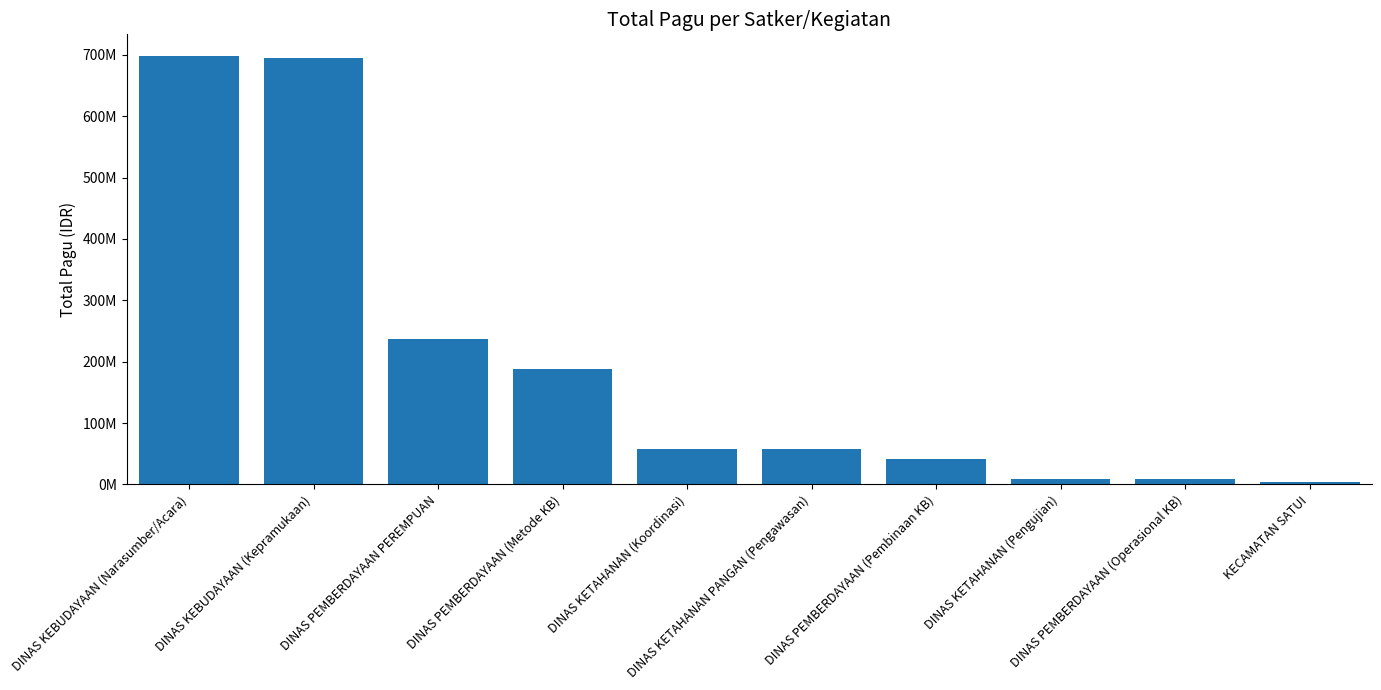

At which label does the data first exceed 57395000?

DINAS KEBUDAYAAN (Narasumber/Acara)